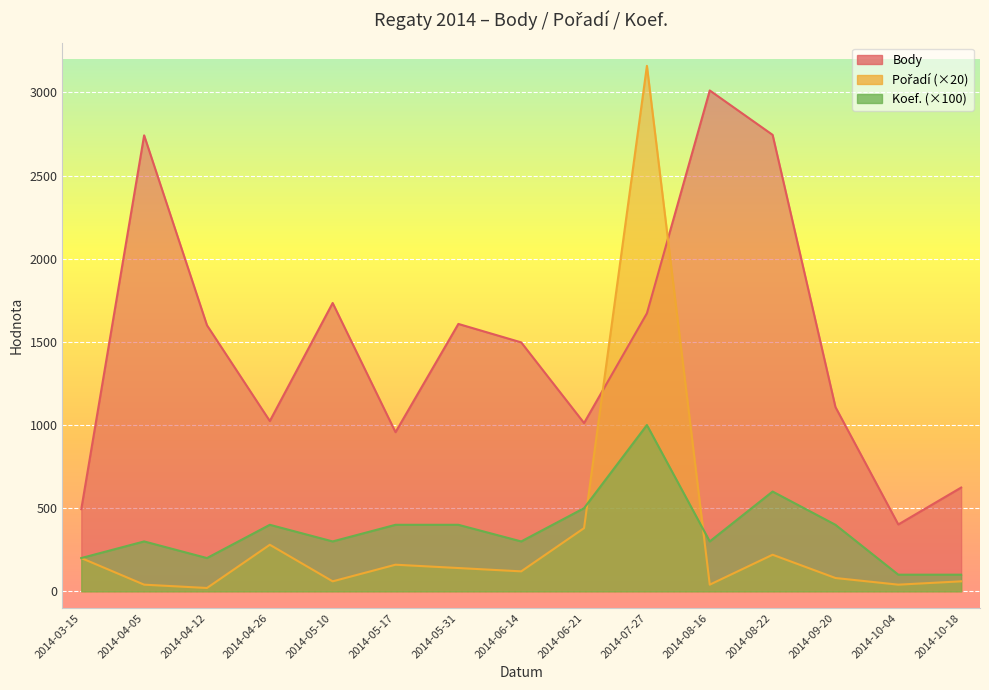

Where is the first local minimum for Pořadí?

2014-04-12